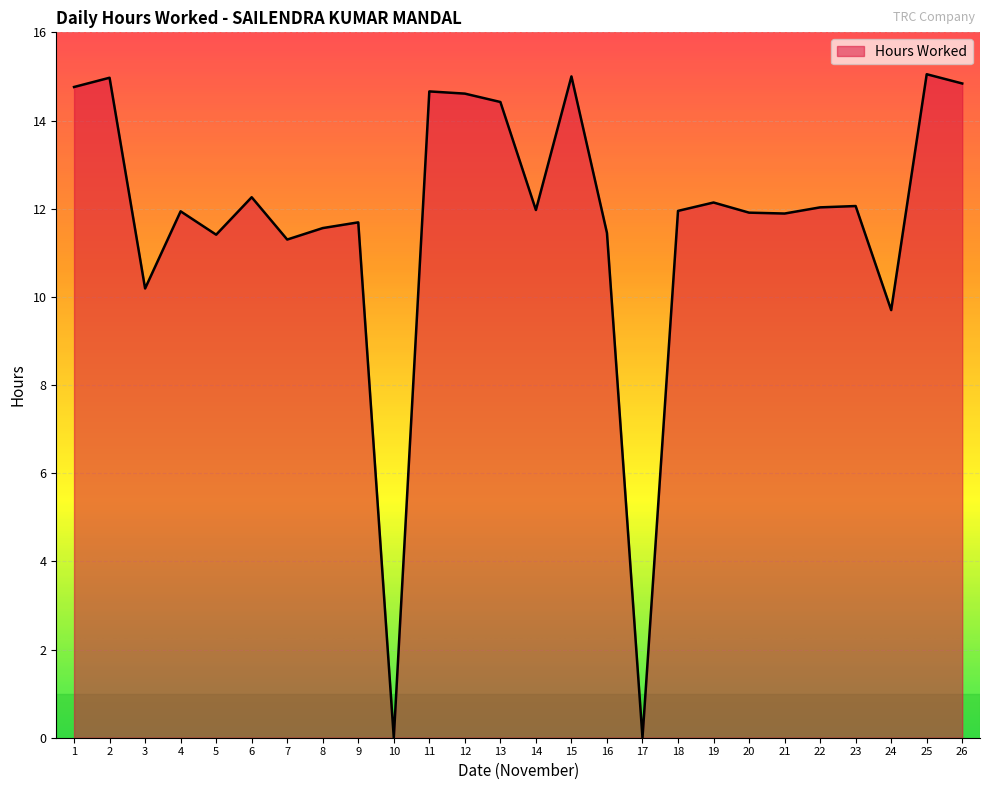

What is the difference between the values at 26 and 5?

3.4